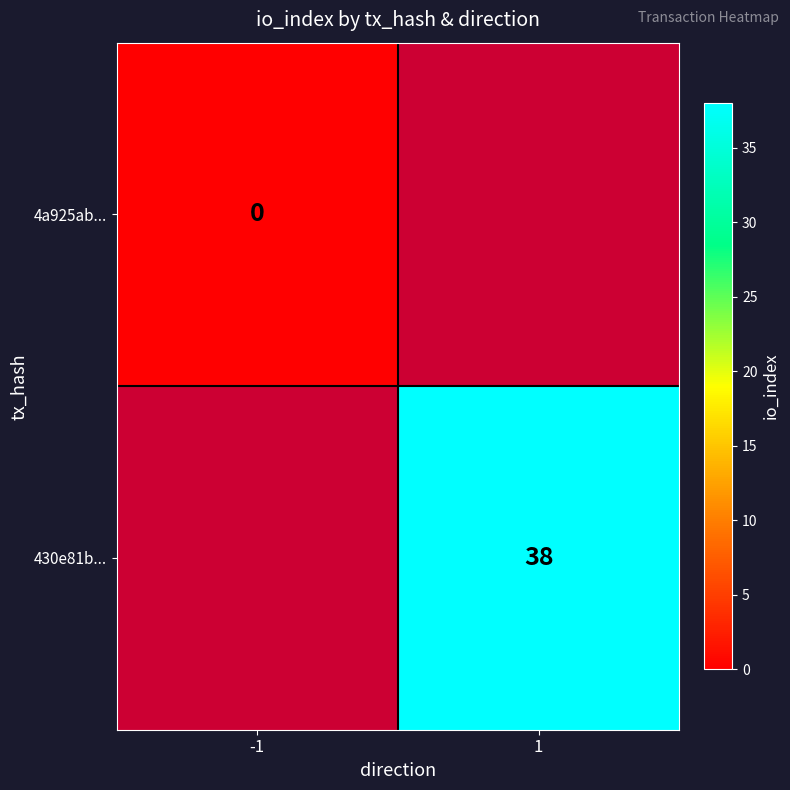

True or false: 430e81b... has a value of 62 at 1.

False